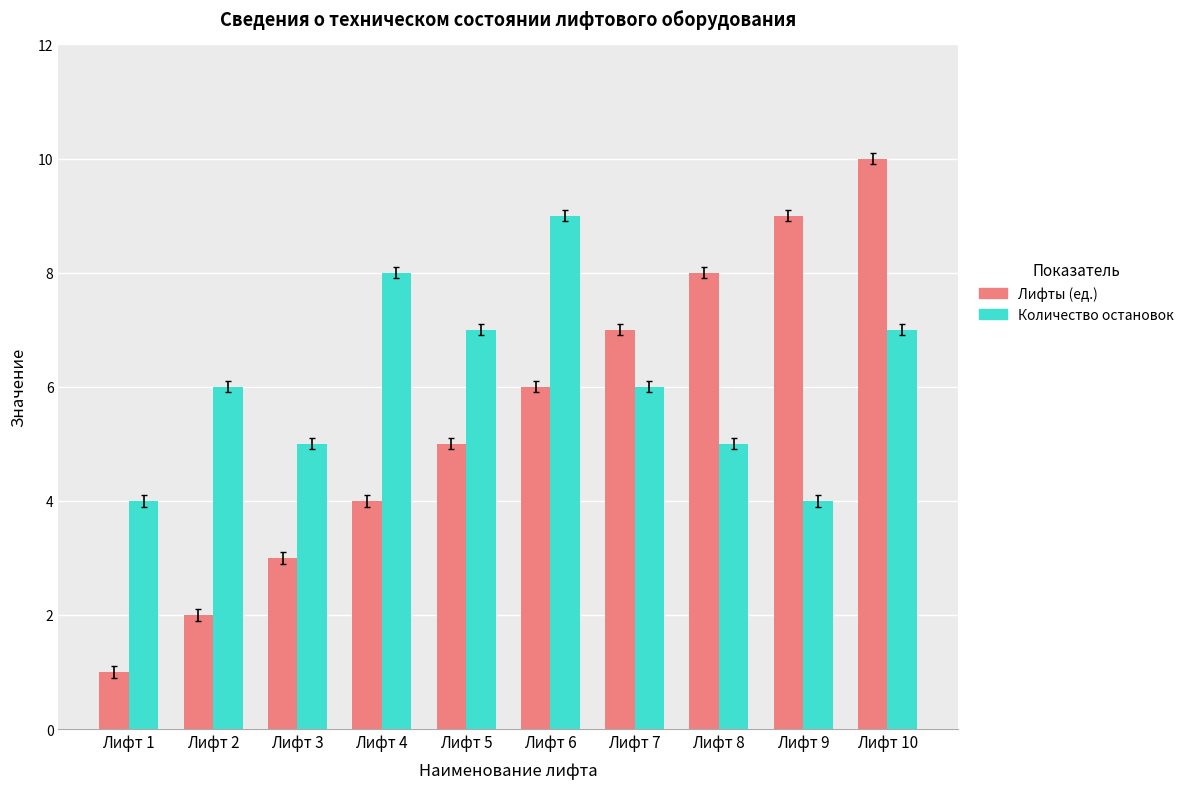

At which category is the sum across all series the highest?

Лифт 10